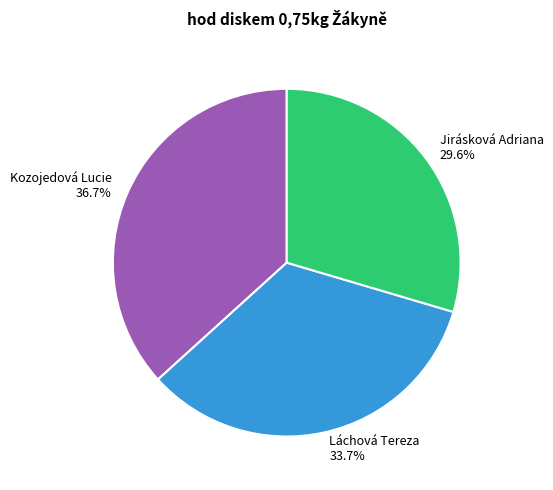

Which has a higher value, Kozojedová Lucie or Jirásková Adriana?

Kozojedová Lucie